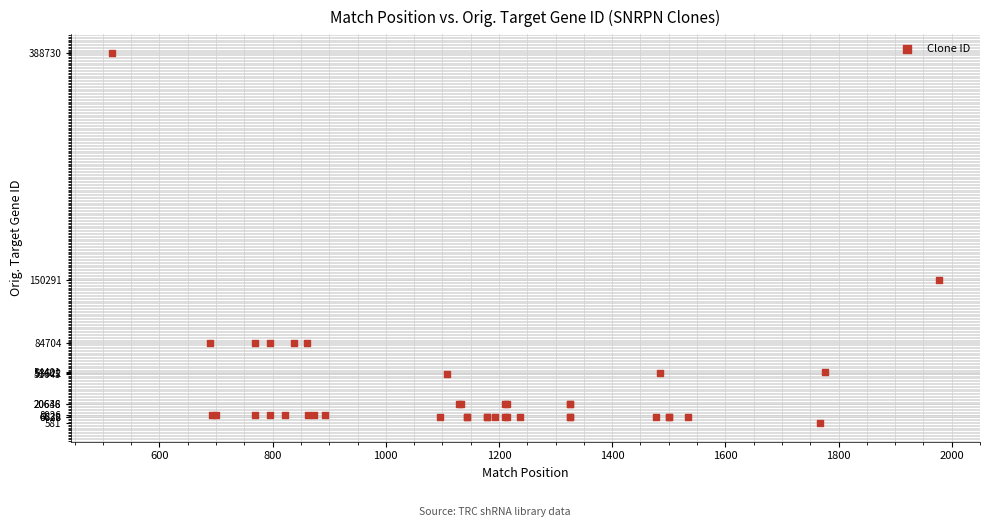

What Y value in the scatter plot is closest to 194655?

150291